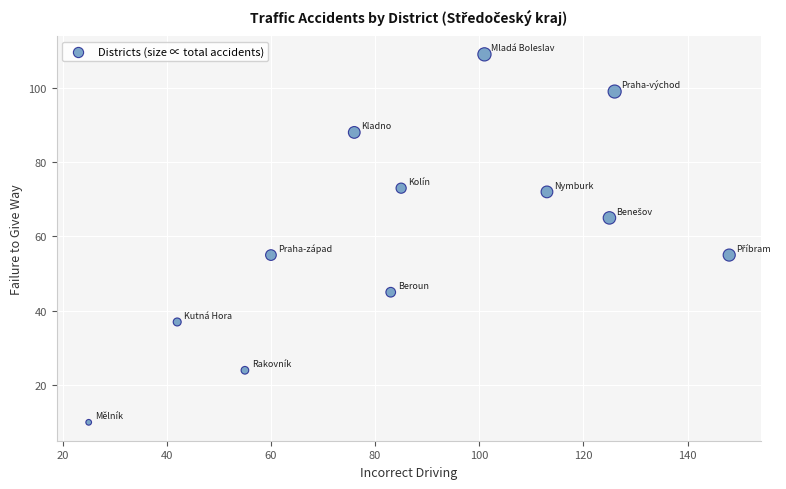

What is the range of X values (max minus min)?

123